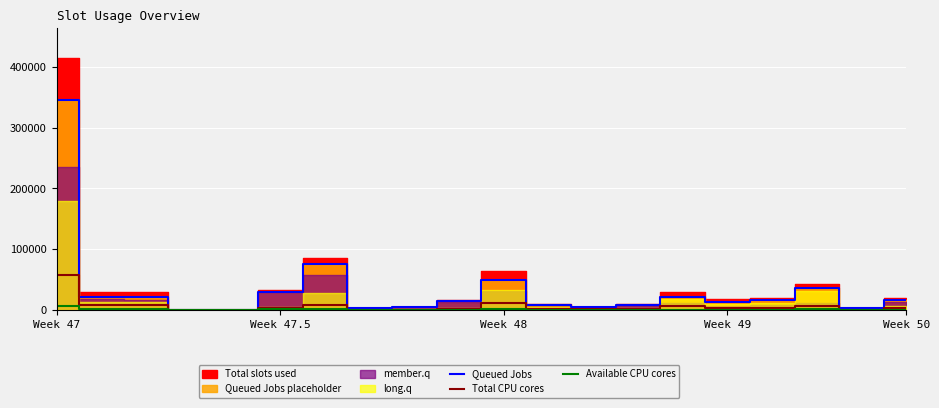

Reading left to right, list all the values displayed in this chart.

Queued Jobs: 345417	21380	20526	82	281	30120	76172	2184	5029	14757	49404	8268	4007	8094	20331	13382	16355	35173	3433	16695
Total CPU cores: 57313	7856	7784	12	15	2461	7568	50	266	1053	11887	796	1019	1069	6467	3324	2236	5853	304	2725
Available CPU cores: 6420	569	547	0	7	793	850	27	75	140	616	114	81	142	331	182	387	765	45	288